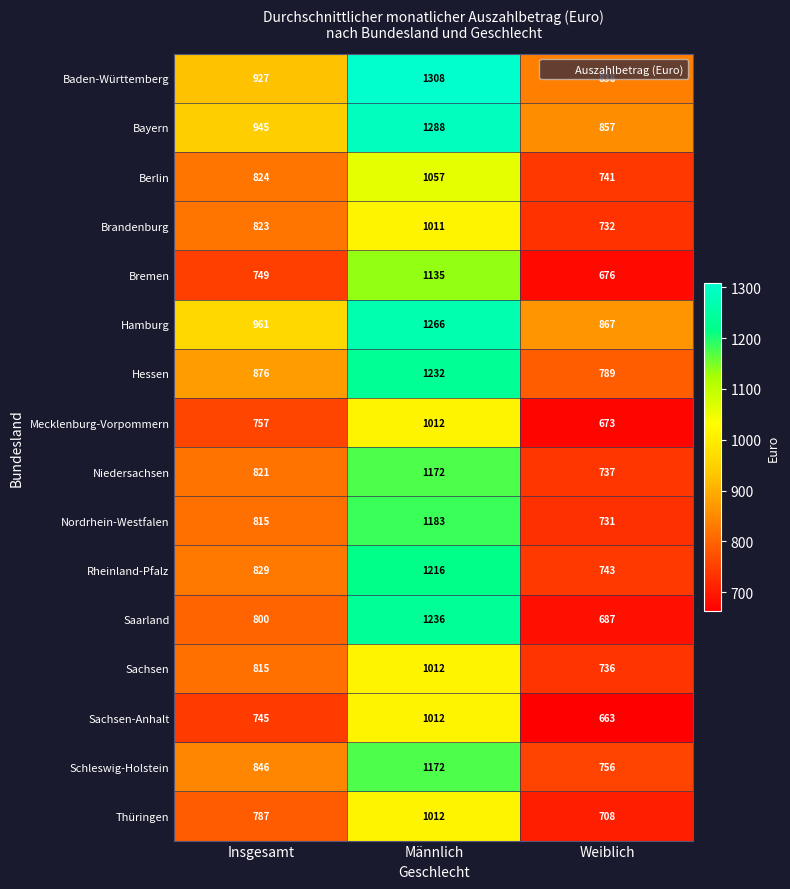

At which label is Sachsen-Anhalt closest to 837?

Insgesamt